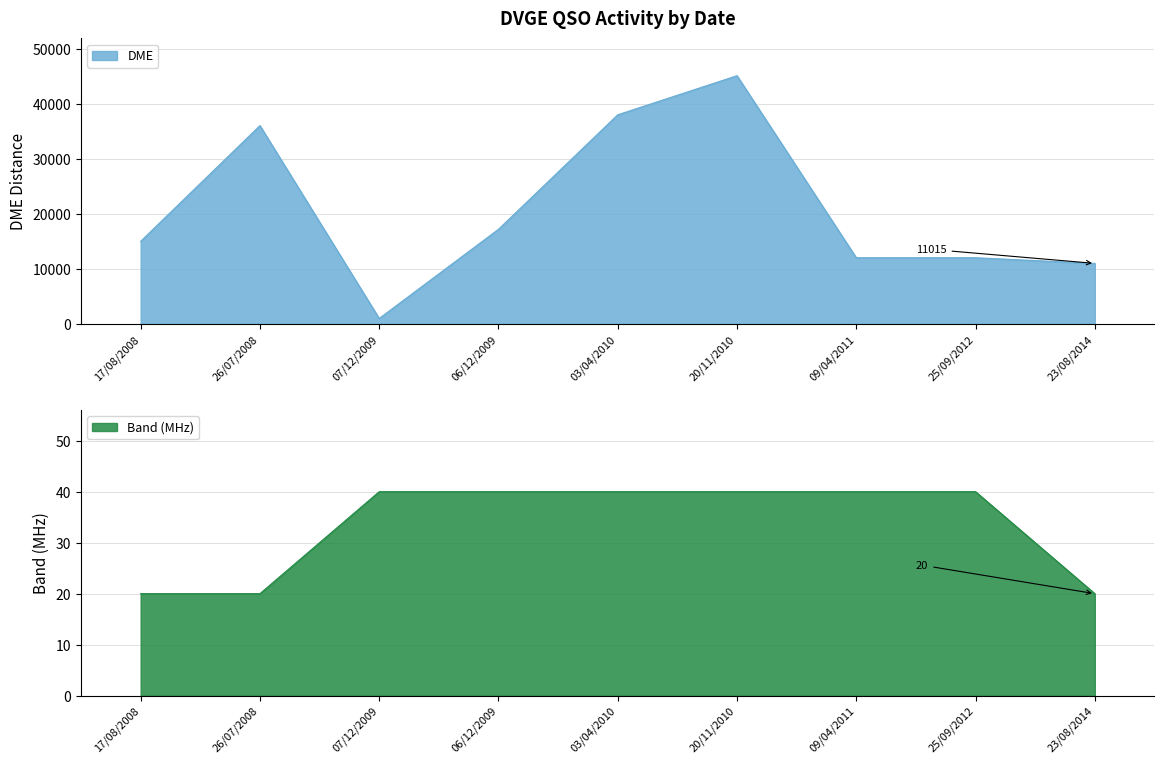

True or false: DME and BANDA intersect in this chart.

False